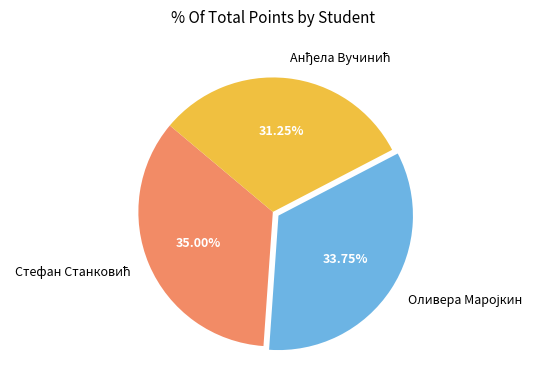

Is there a majority slice in this chart?

No